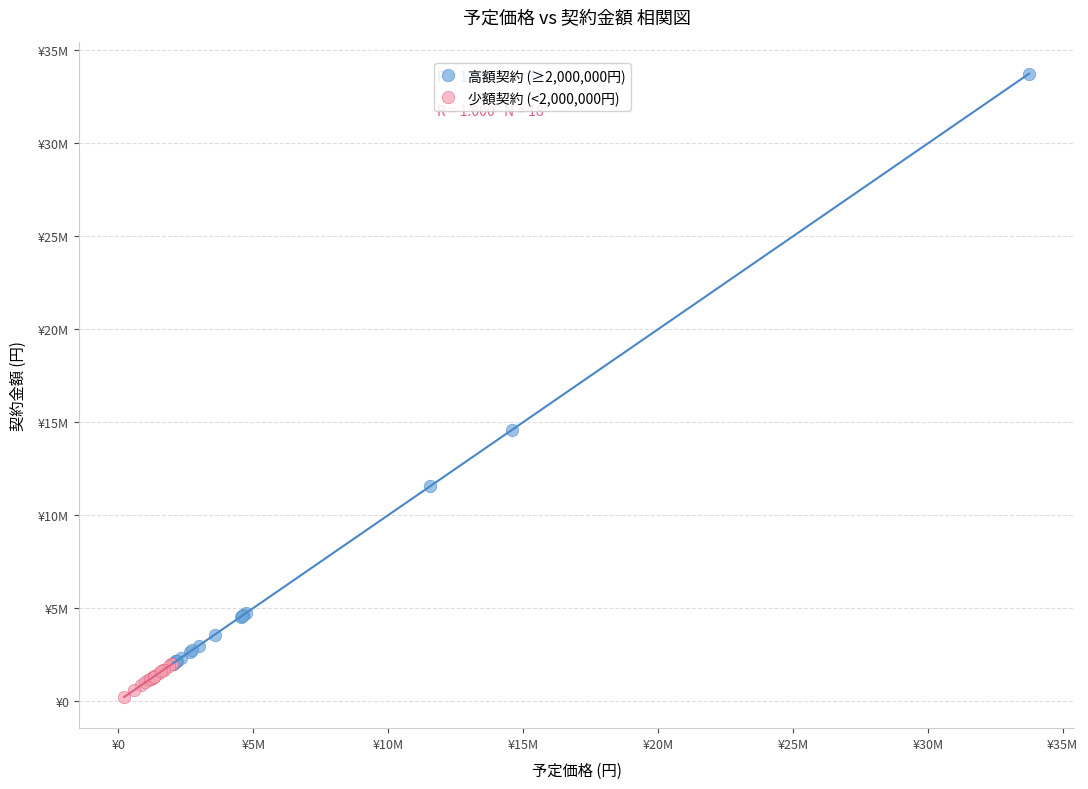

What are all the series names shown in the legend?

高額契約 (≥2,000,000円), 少額契約 (<2,000,000円)